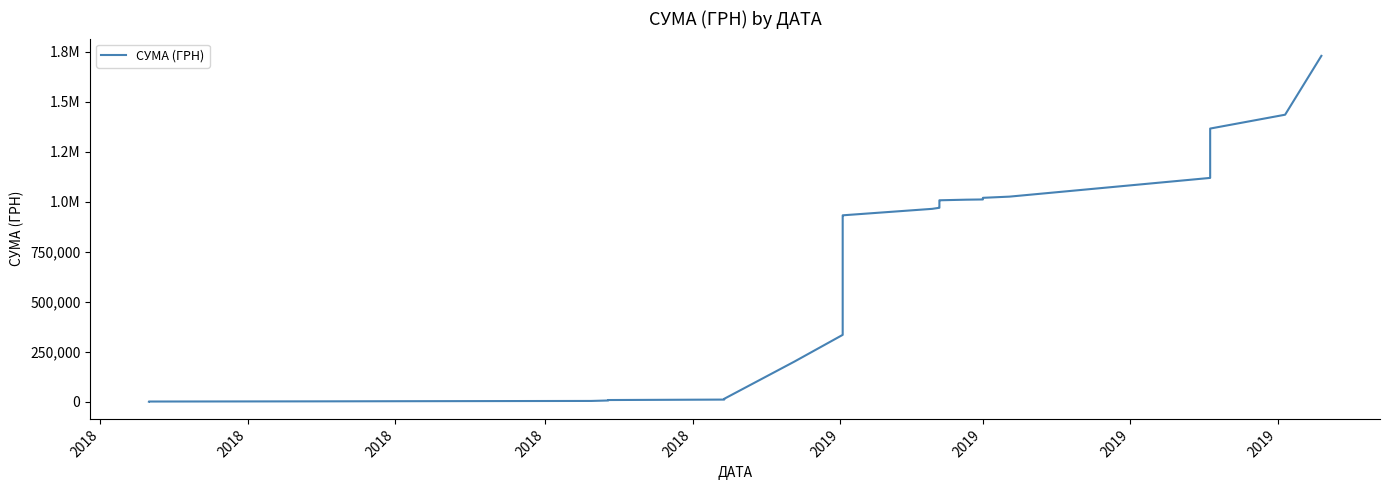

What is the change in value from 2019 to 25?

+1005811.3